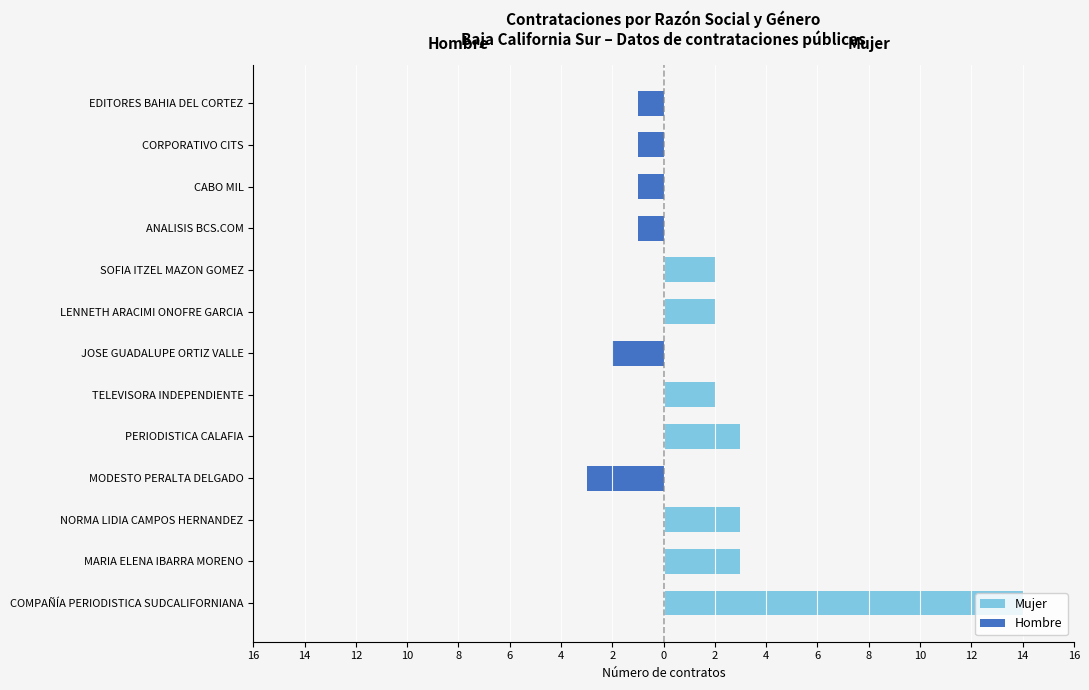

Reading left to right, extract all data points from this chart.

Mujer: 14	3	3	0	3	2	0	2	2	0	0	0	0
Hombre: 0	0	0	-3	0	0	-2	0	0	-1	-1	-1	-1